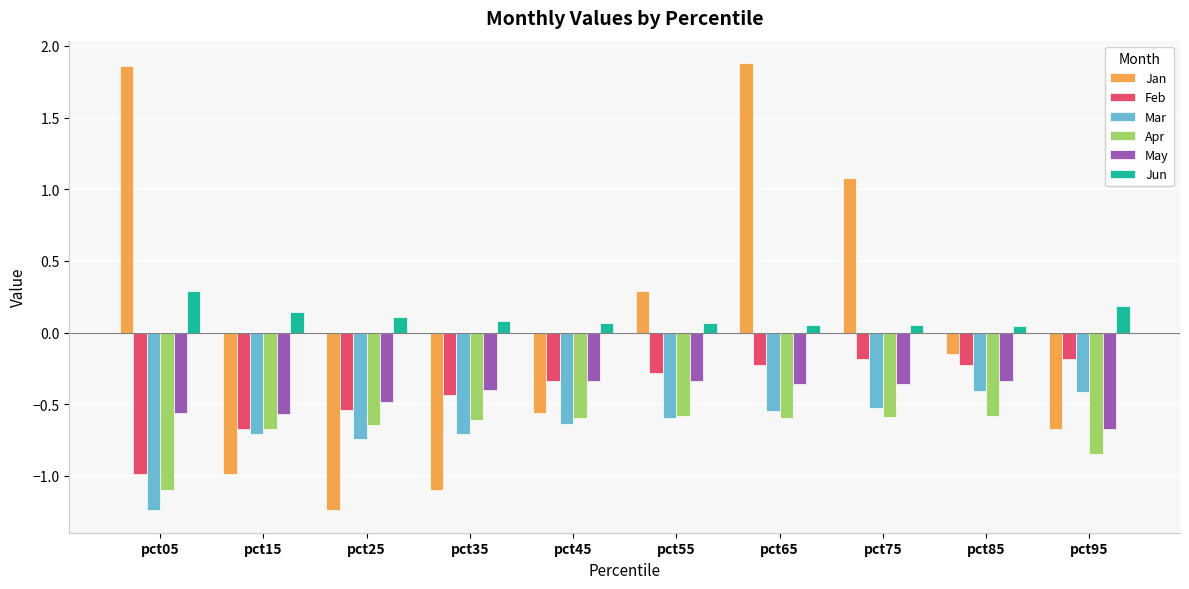

What is the sum of all Jan values?

0.4